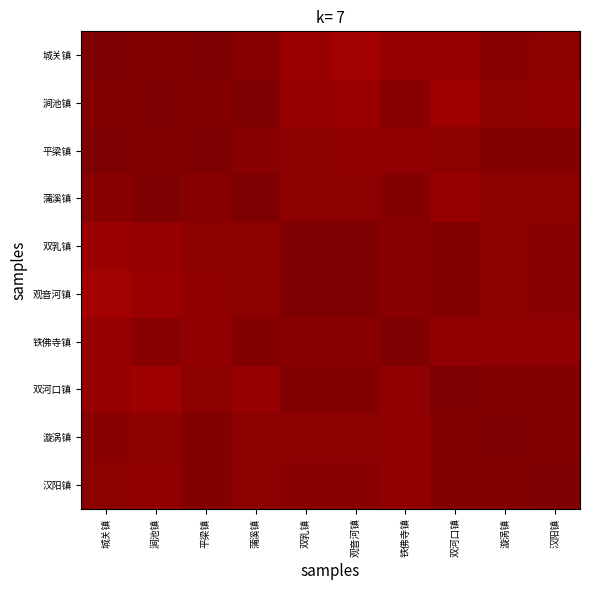

What is the total value across all series at 蒲溪镇?

9.9